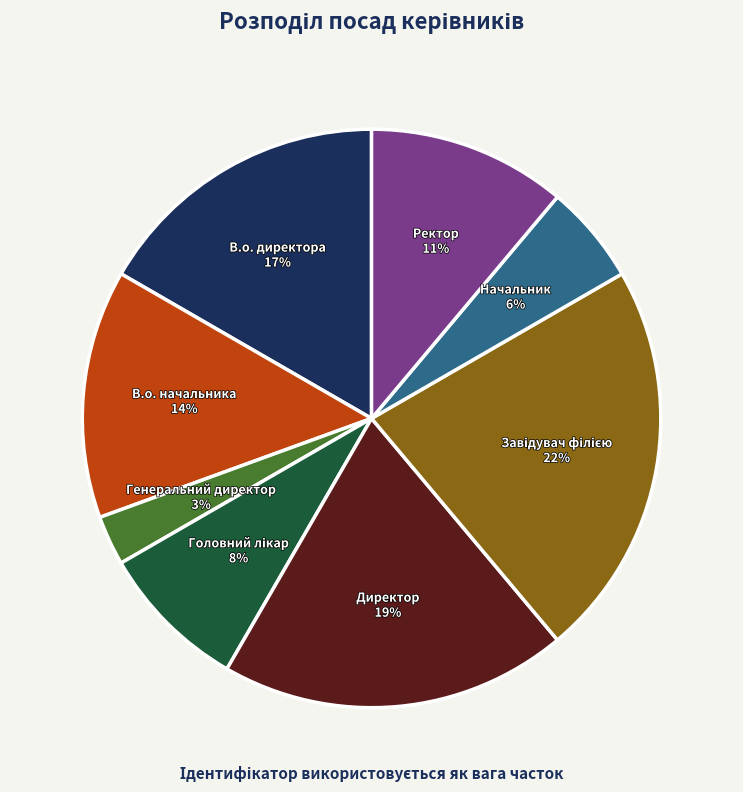

To the nearest percent, what is the difference between the largest and smallest slice percentages?

19%